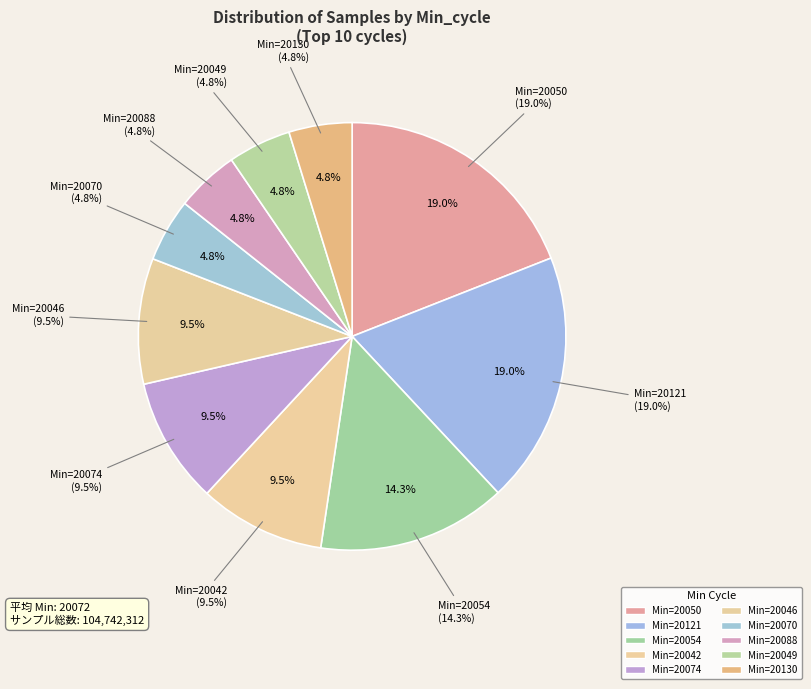

Is 28 the majority of the pie?

No